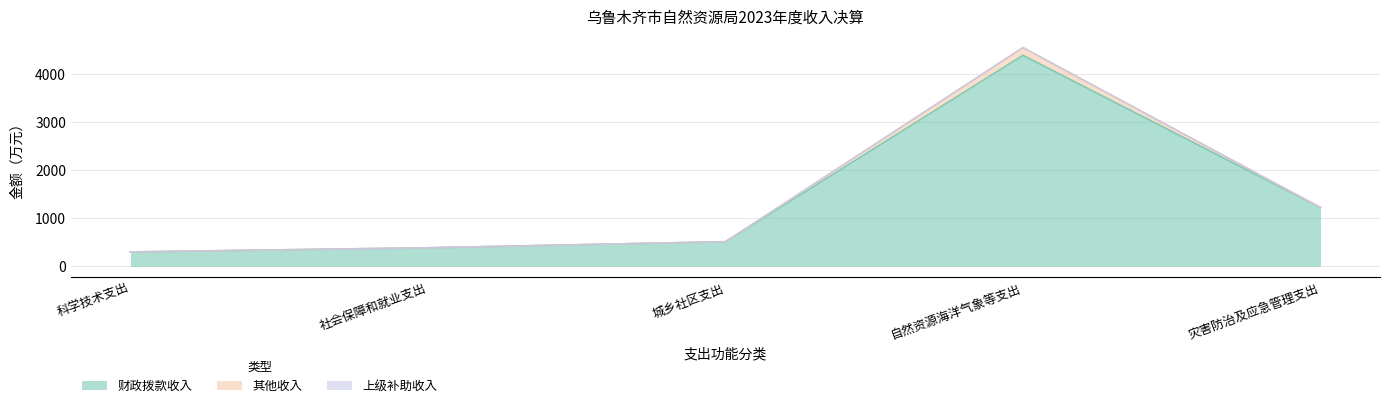

What is the sum of all 财政拨款收入 values?

6819.1